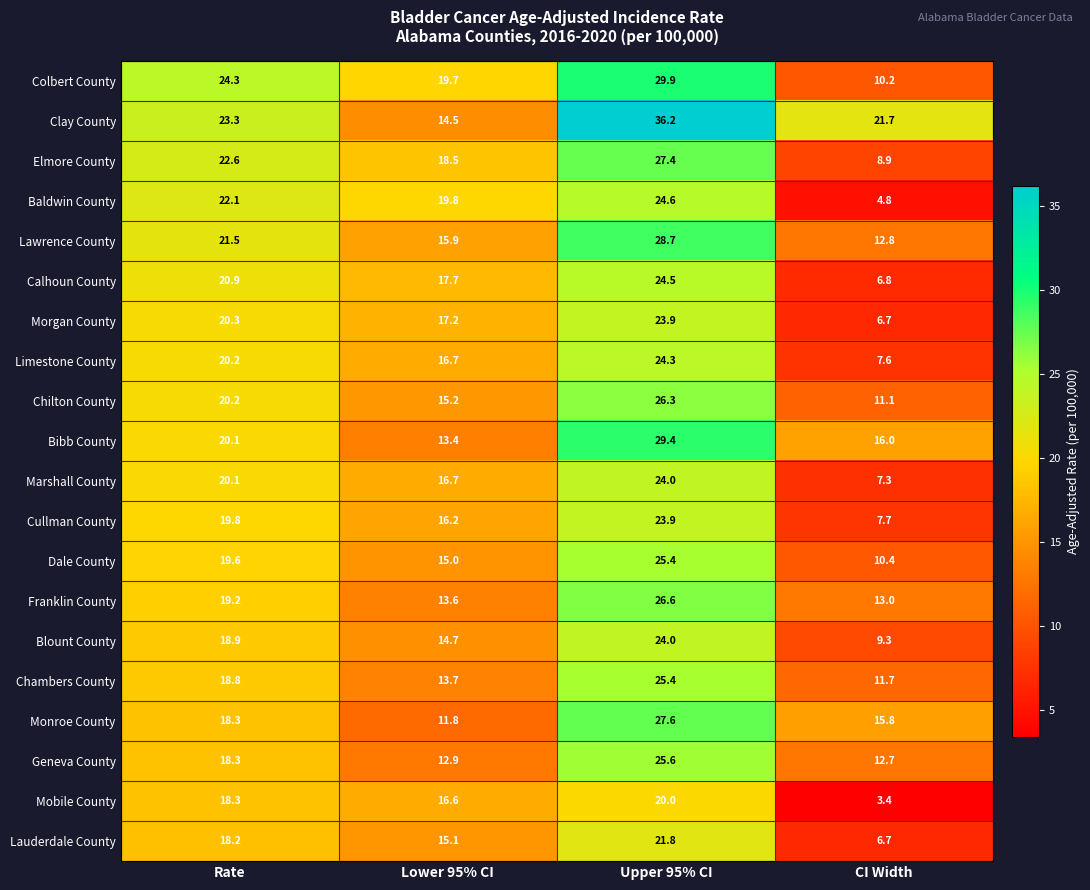

How many values in the Monroe County series are below 18?

2